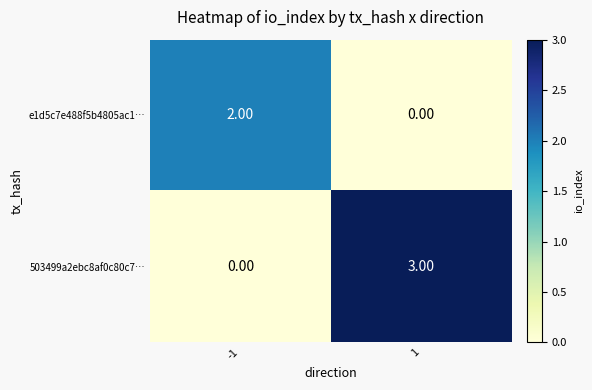

List the series in order of their overall mean, lowest first.

e1d5c7e488f5b4805ac1…, 503499a2ebc8af0c80c7…